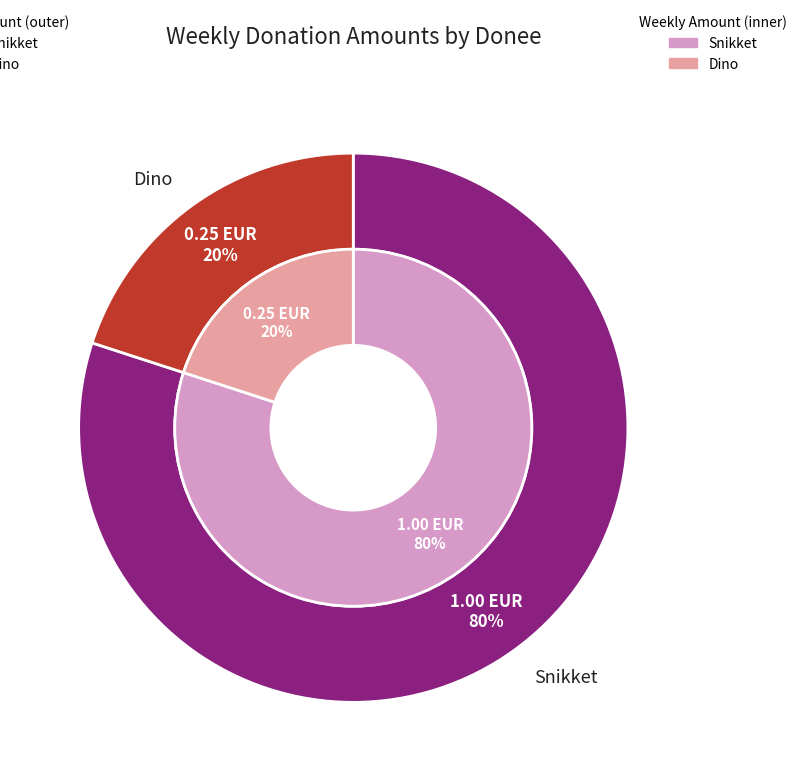

Approximately how many times larger is the value at Dino compared to Snikket?

0.2